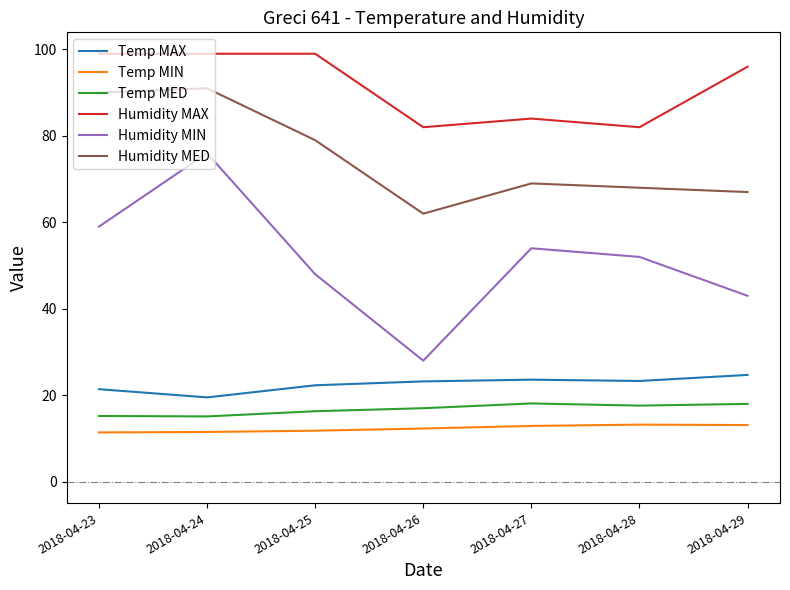

How many lines are shown in the chart?

6